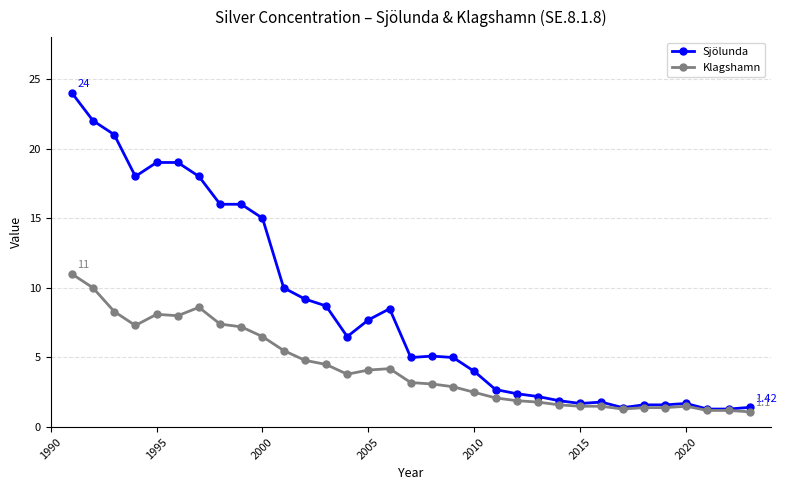

Rank the series by their maximum value, from lowest to highest.

Klagshamn, Sjölunda